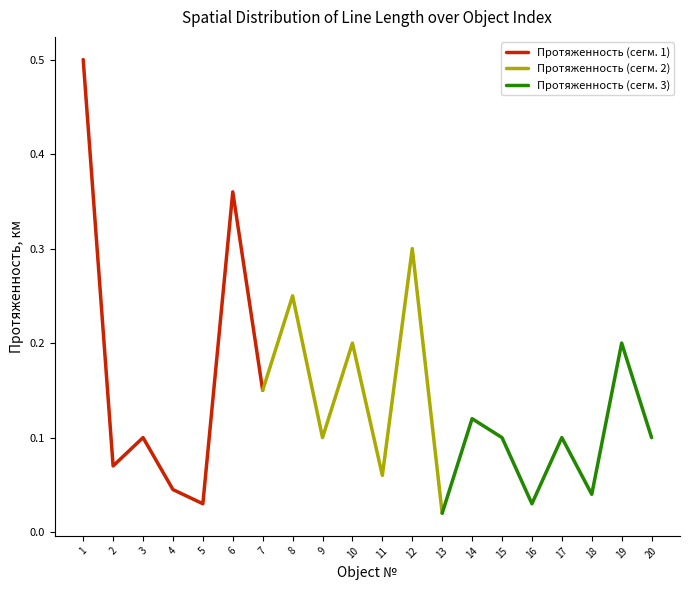

Where is the data nearest to the value 0?

13